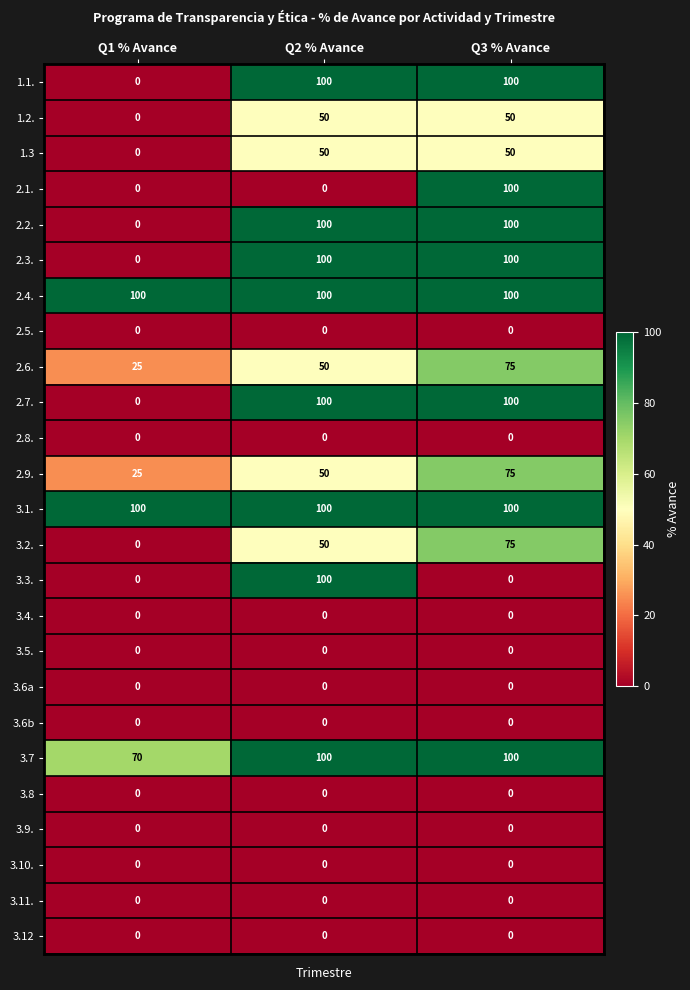

Count the number of data series in this chart.

25